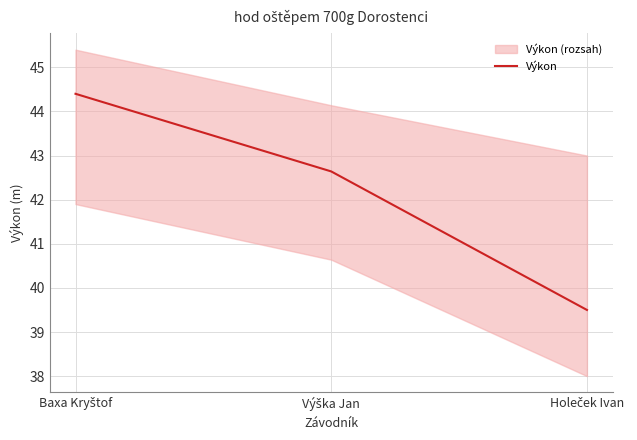

List the labels in order of value, smallest first.

Holeček Ivan, Výška Jan, Baxa Kryštof